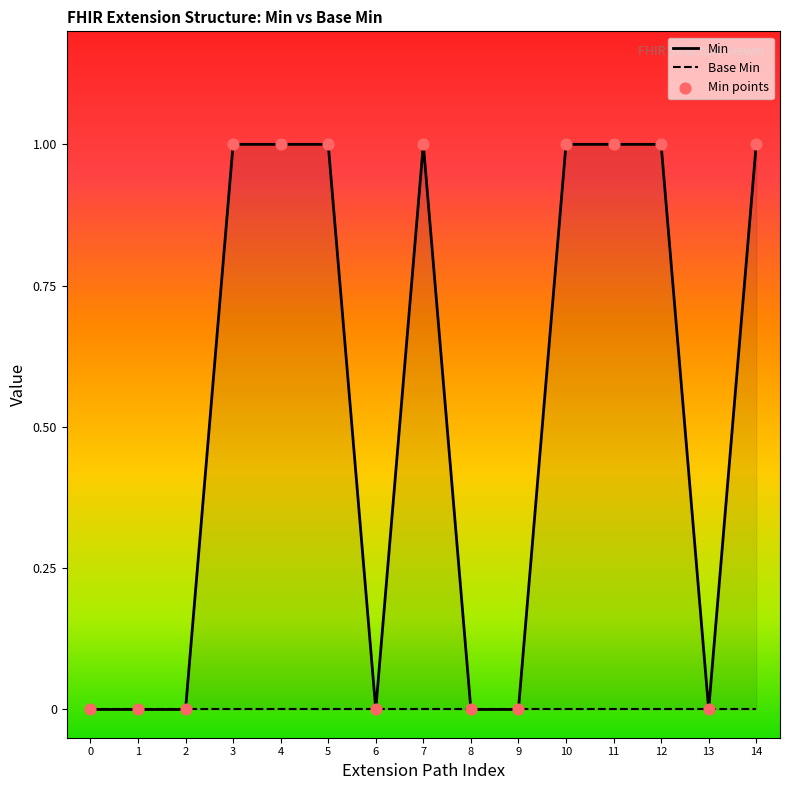

Which series reaches the maximum Y coordinate?

Min